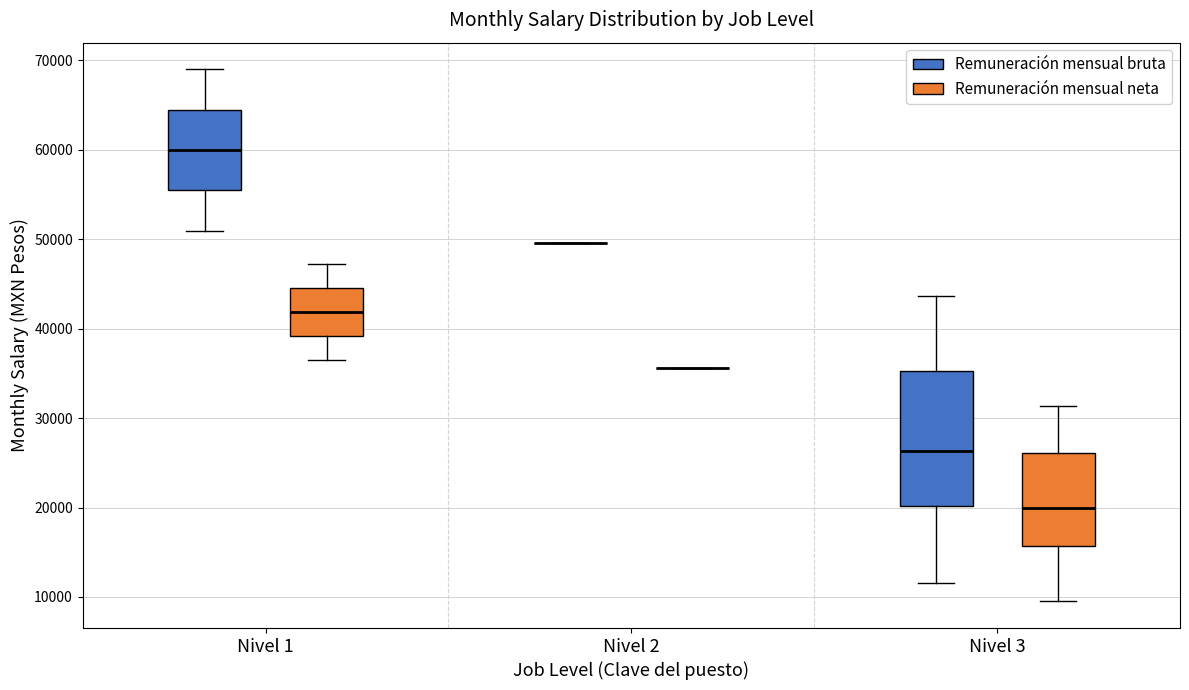

Reading left to right, transcribe this box plot: for each box, give where its median line is, the range the box spans, and where its two whiskers end, as read against the y-axis. The values are not printed on the chart, so give them approximately, as read against the axis.

Nivel 1 (Remuneración mensual bruta): median 60000, box 55000 to 64000, whiskers 51000 to 69000
Nivel 1 (Remuneración mensual neta): median 42000, box 39000 to 45000, whiskers 36000 to 47000
Nivel 2 (Remuneración mensual bruta): box collapsed to a line at 50000, whiskers 50000 to 50000
Nivel 2 (Remuneración mensual neta): box collapsed to a line at 36000, whiskers 36000 to 36000
Nivel 3 (Remuneración mensual bruta): median 26000, box 20000 to 35000, whiskers 12000 to 44000
Nivel 3 (Remuneración mensual neta): median 20000, box 16000 to 26000, whiskers 10000 to 31000